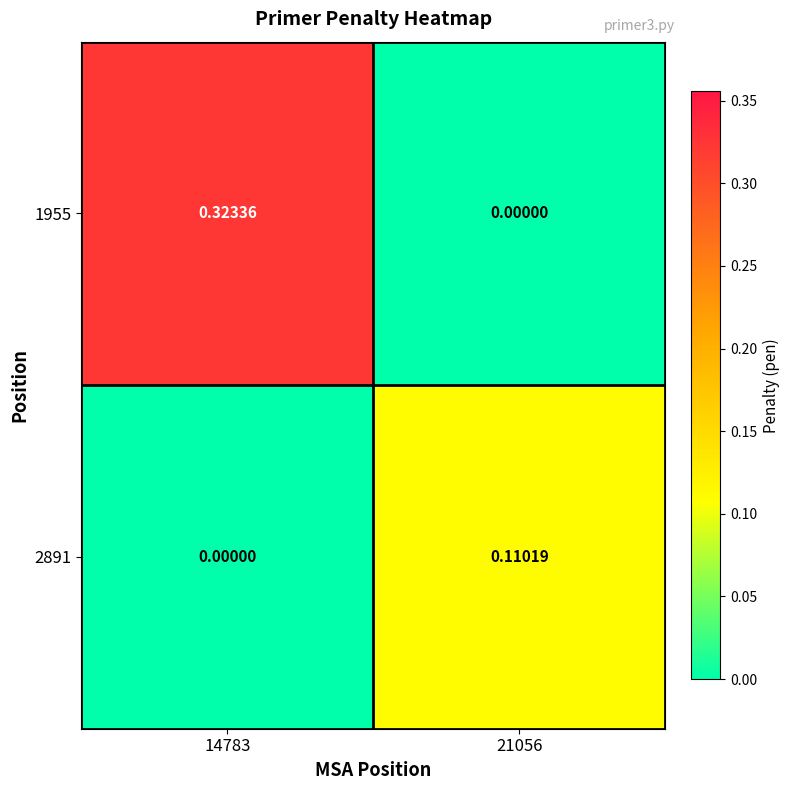

Is the value of 2891 at 21056 greater than the value of 1955 at 21056?

Yes